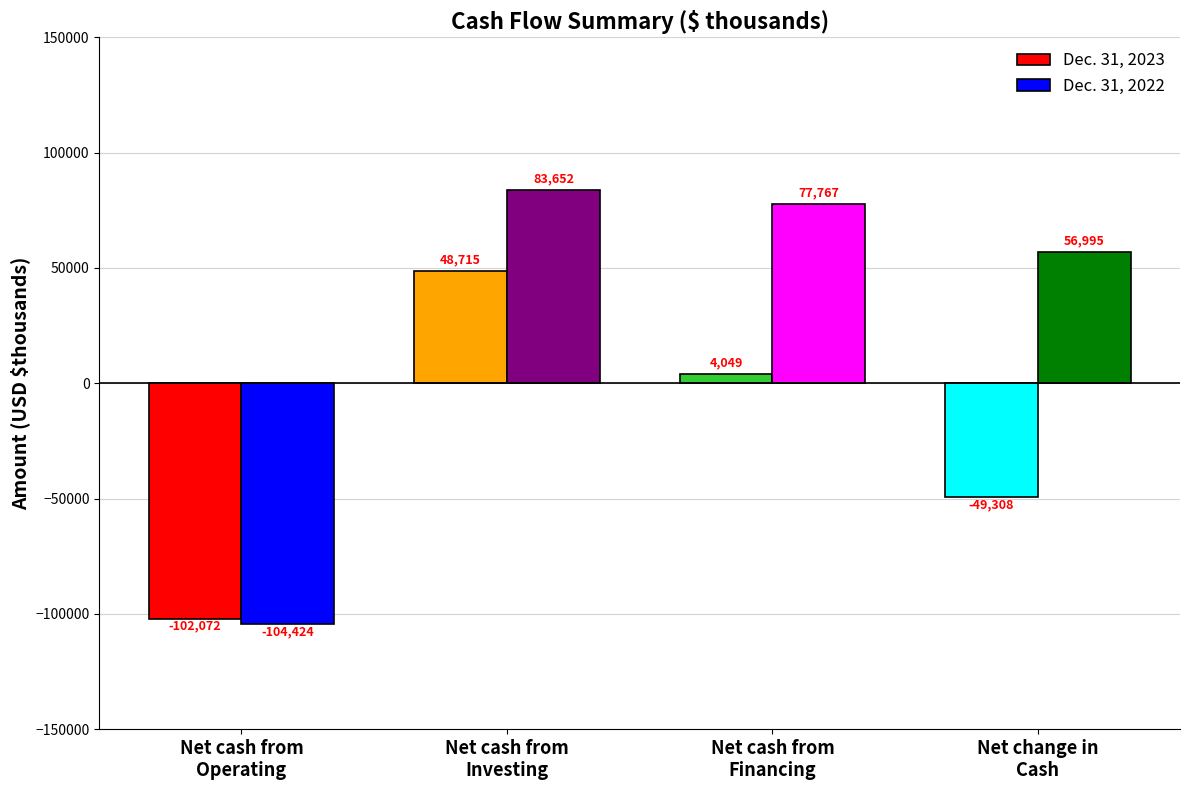

Rank the series at Net cash from
Financing from highest to lowest value.

Dec. 31, 2022, Dec. 31, 2023